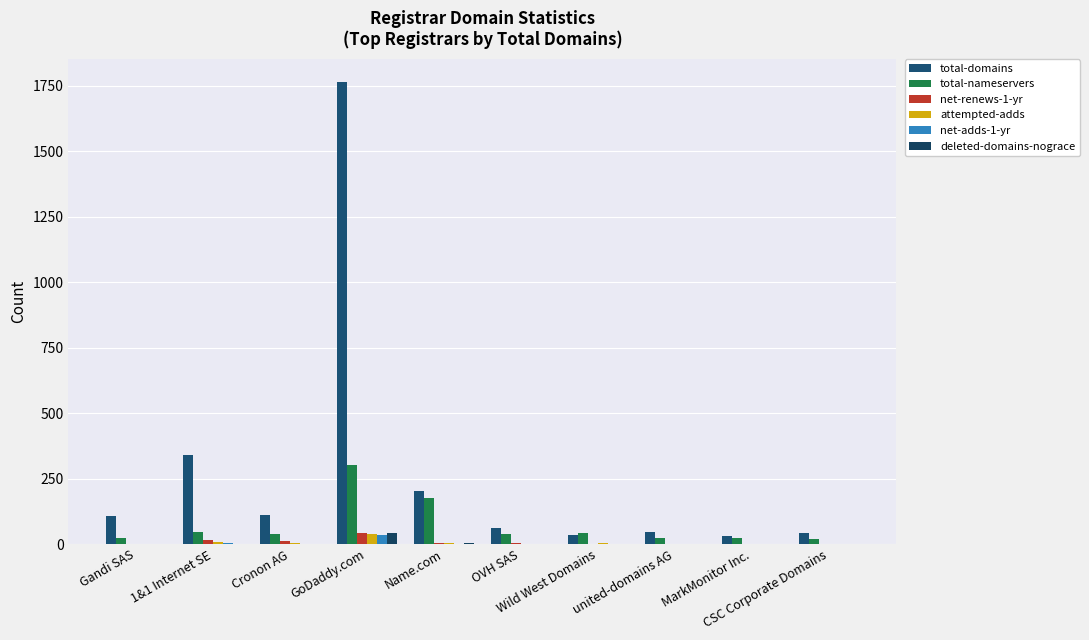

The value of net-adds-1-yr at OVH SAS is 2. True or false?

True